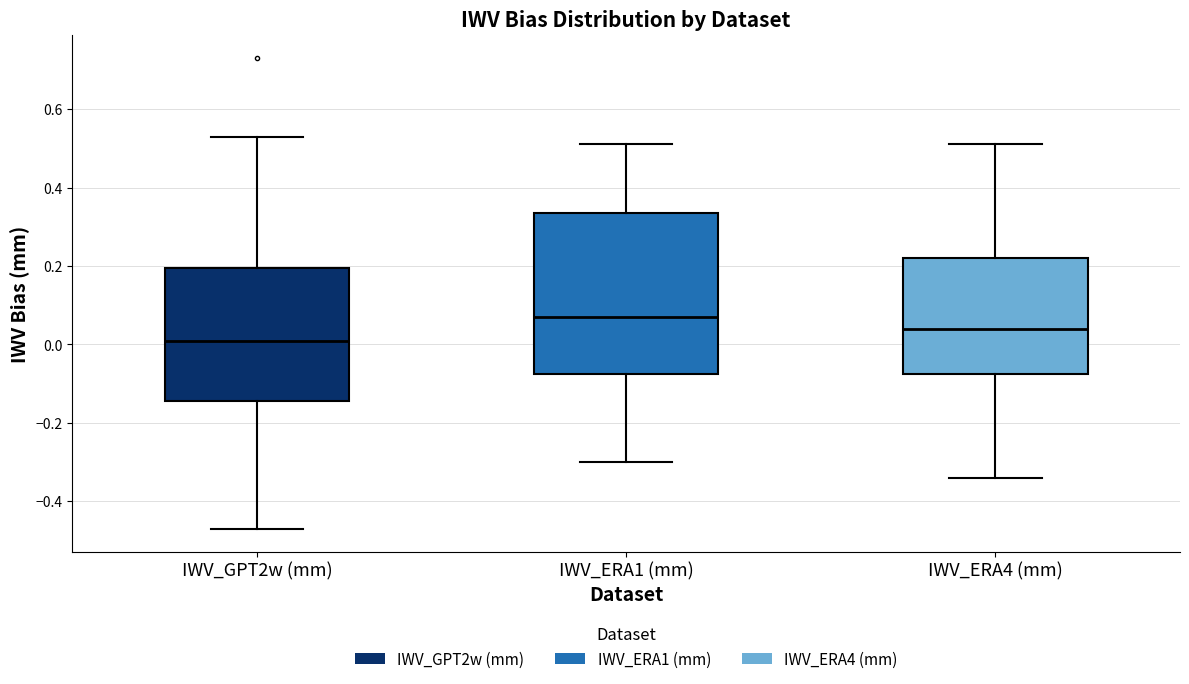

Reading left to right, read every box against the y-axis: the position of its median line, the range the box covers, and the ends of its whiskers. The values are not printed on the chart, so give them approximately, as read against the axis.

IWV_GPT2w (mm): median 0.02, box -0.14 to 0.20, whiskers -0.46 to 0.54
IWV_ERA1 (mm): median 0.08, box -0.08 to 0.34, whiskers -0.30 to 0.52
IWV_ERA4 (mm): median 0.04, box -0.08 to 0.22, whiskers -0.34 to 0.52